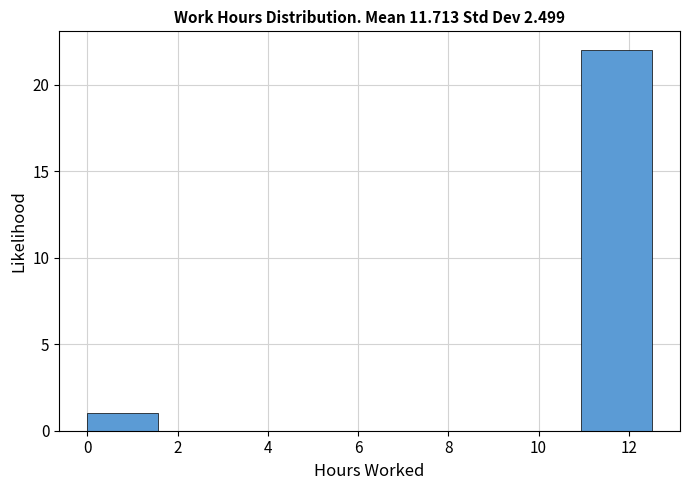

Reading left to right, transcribe this chart: for each bar, give the range it covers on the x-axis and its height. Neither the bar edges nor the heights are printed on the chart, so give them approximately, as read against the axes.

0.0 to 1.6: 1
1.6 to 3.2: 0
3.2 to 4.6: 0
4.6 to 6.2: 0
6.2 to 7.8: 0
7.8 to 9.4: 0
9.4 to 11.0: 0
11.0 to 12.6: 22